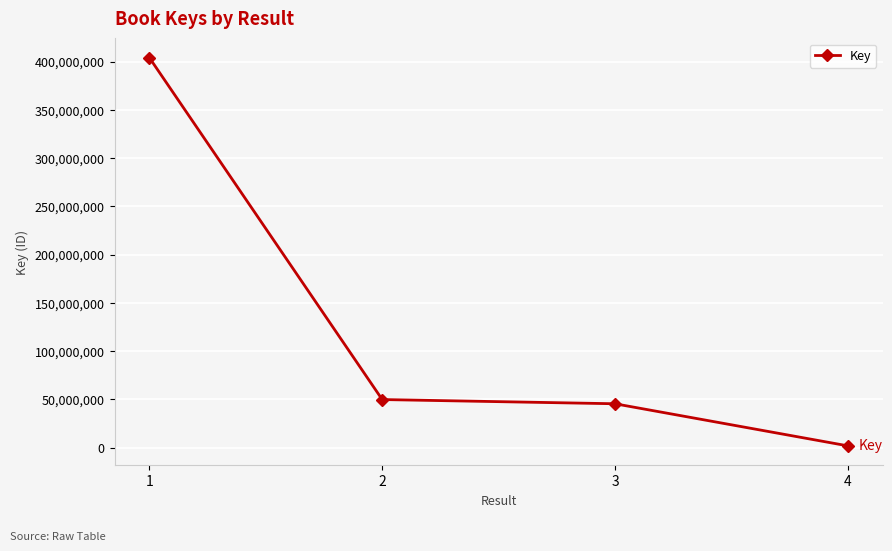

Which label corresponds to the largest value in the chart?

1